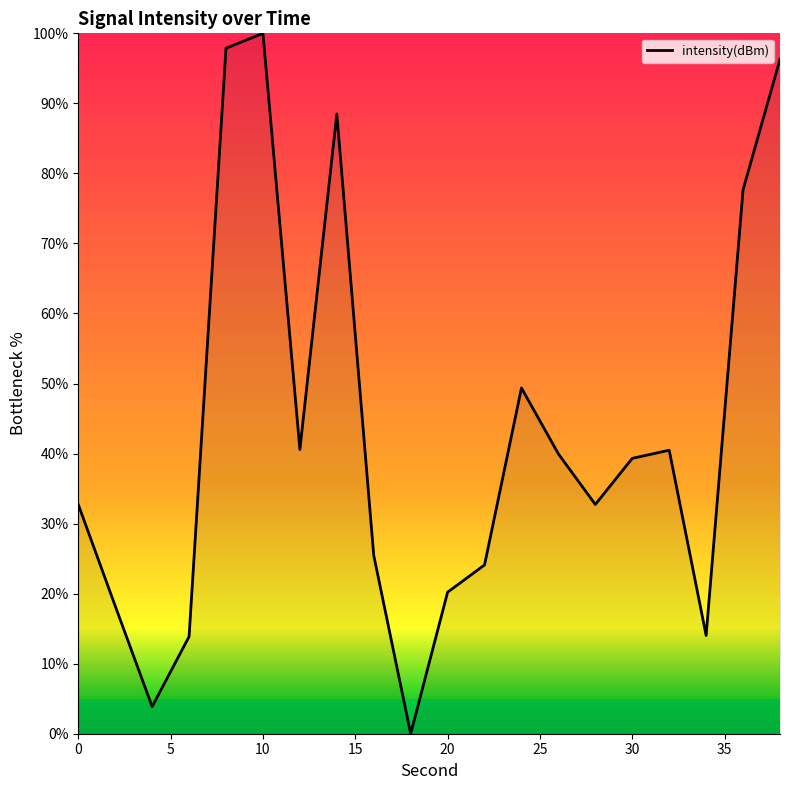

What is the greatest value displayed?

100.0